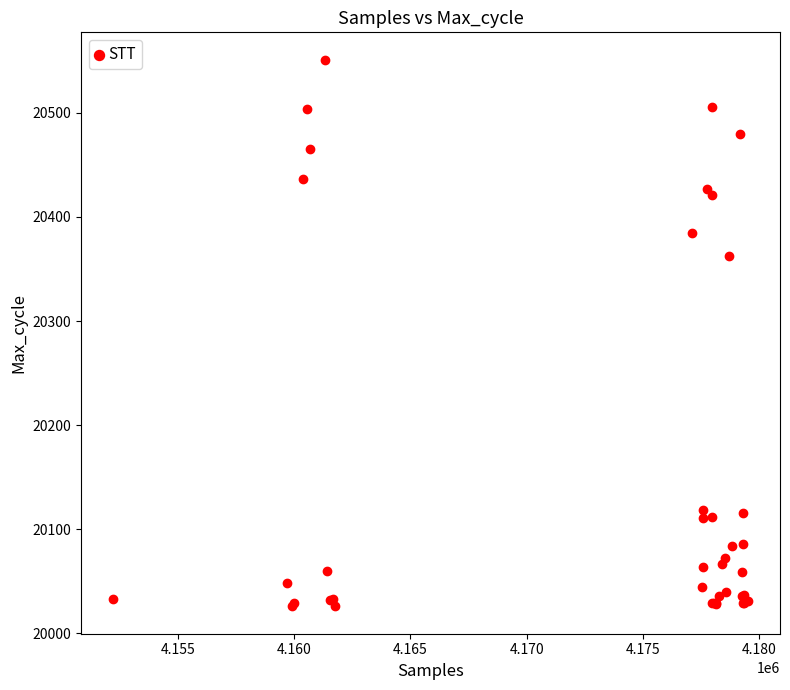

What Y value in the scatter plot is closest to 20288?

20362